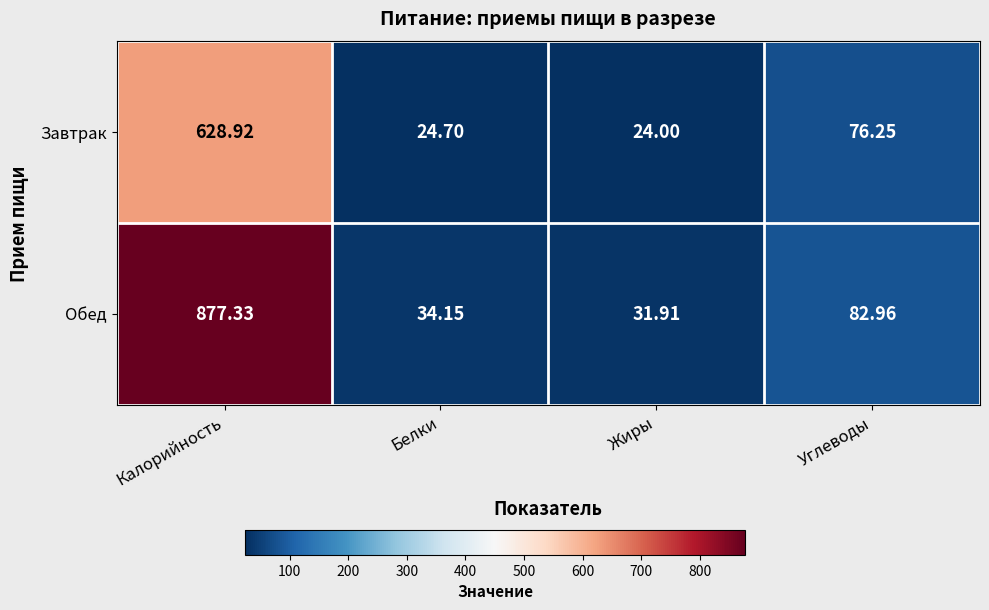

At which category is the sum across all series the highest?

Калорийность